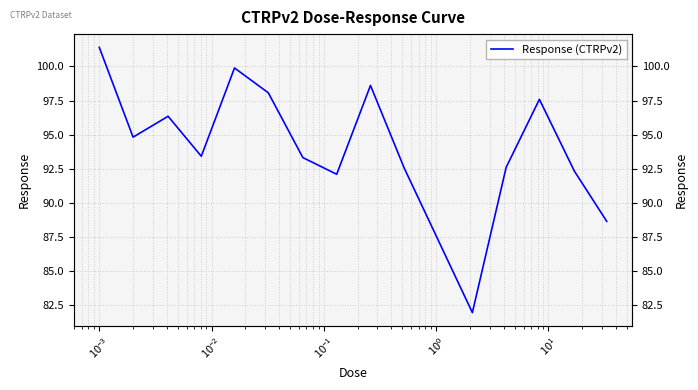

What is the smallest value displayed?

82.0